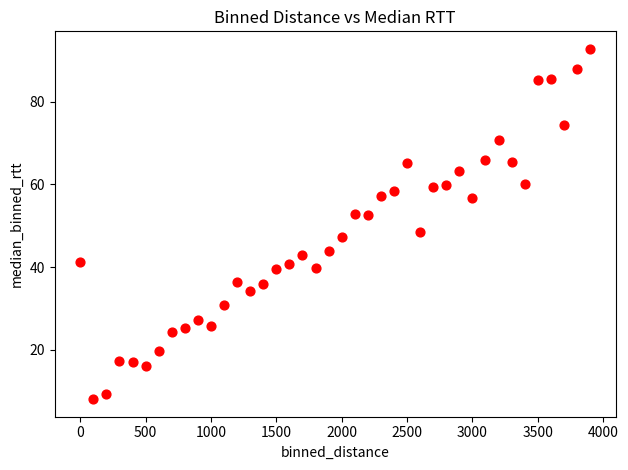

What Y value in the scatter plot is closest to 50?

48.4